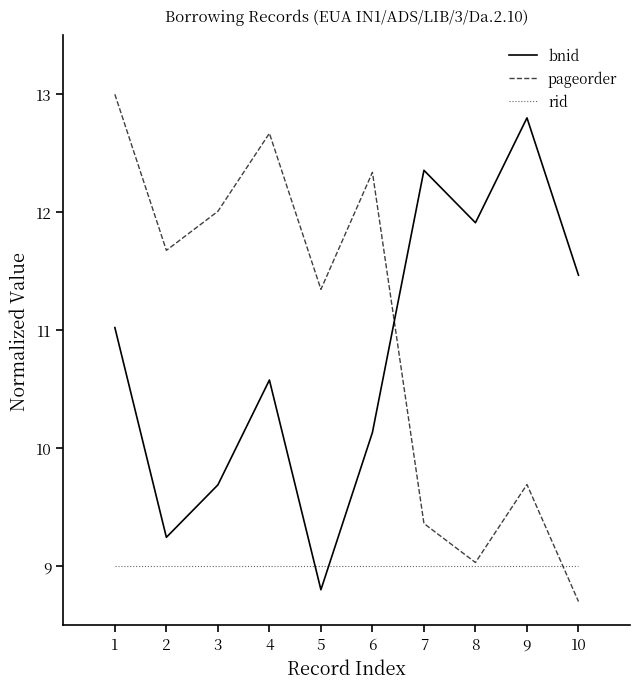

Between which two adjacent categories do rid and bnid first intersect?

4 and 5